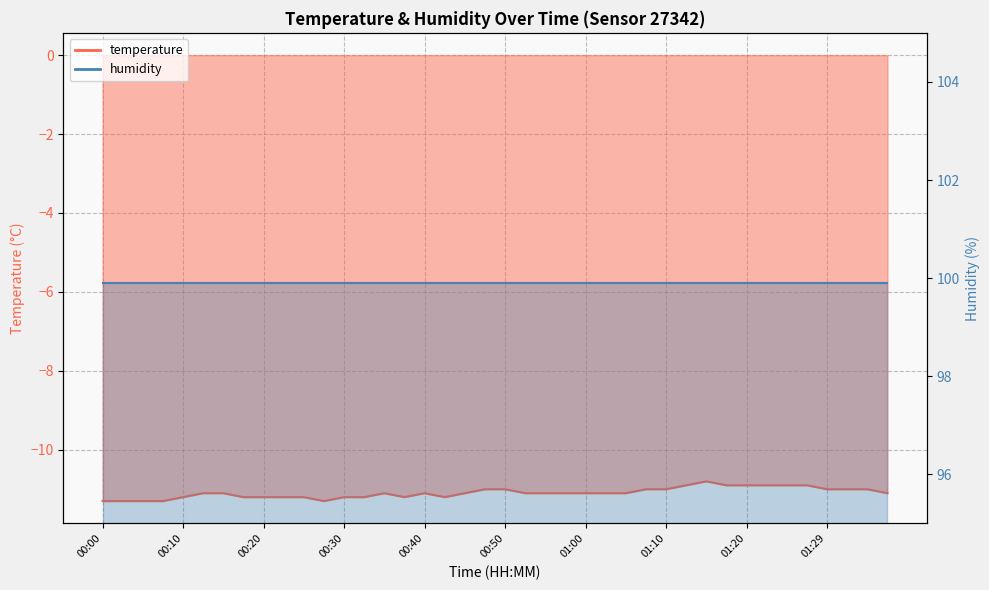

What is the difference between the maximum and second lowest values?

0.5